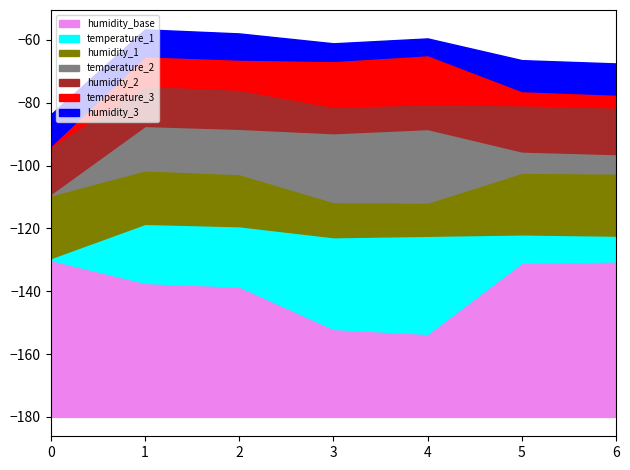

How many values in the temperature series are below 9?

3